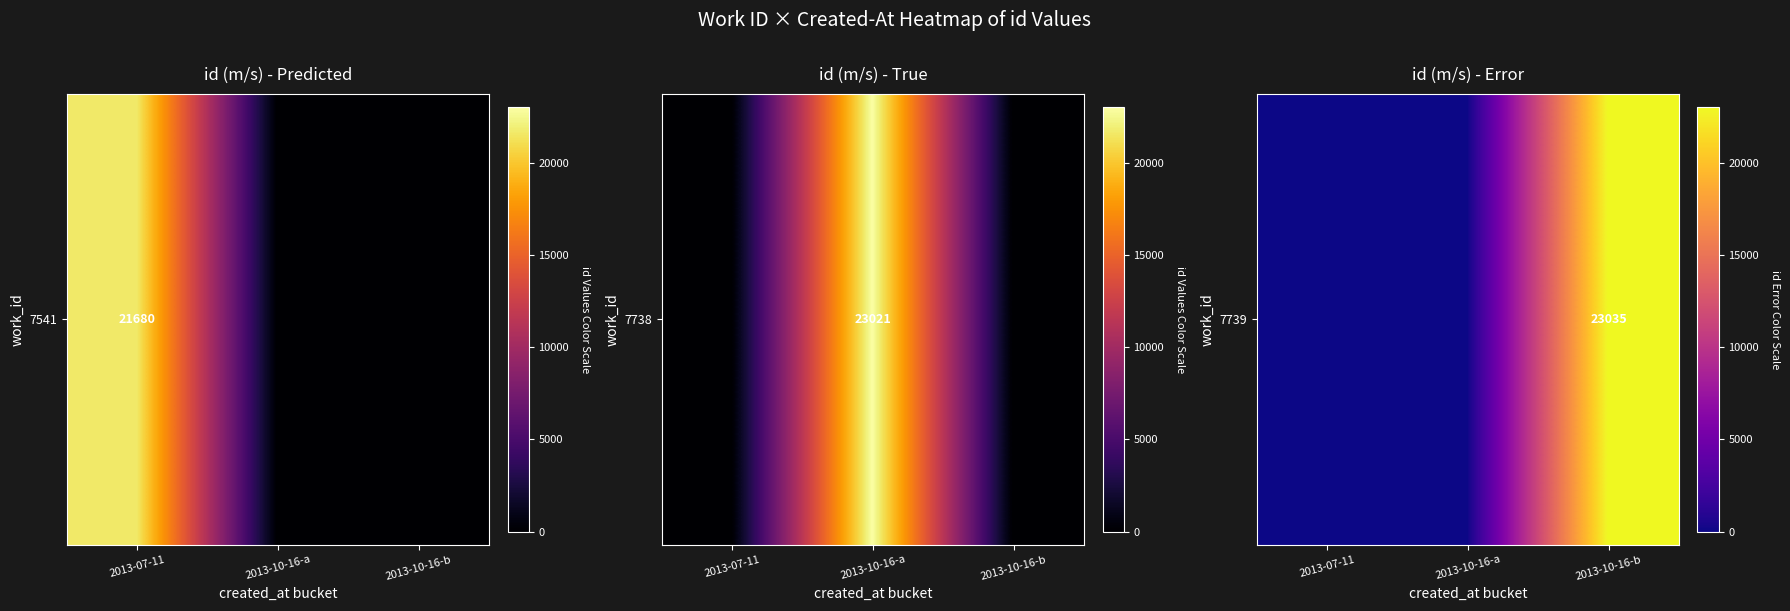

What is the change in value from 2013-10-16-a to 2013-10-16-b?

+23035